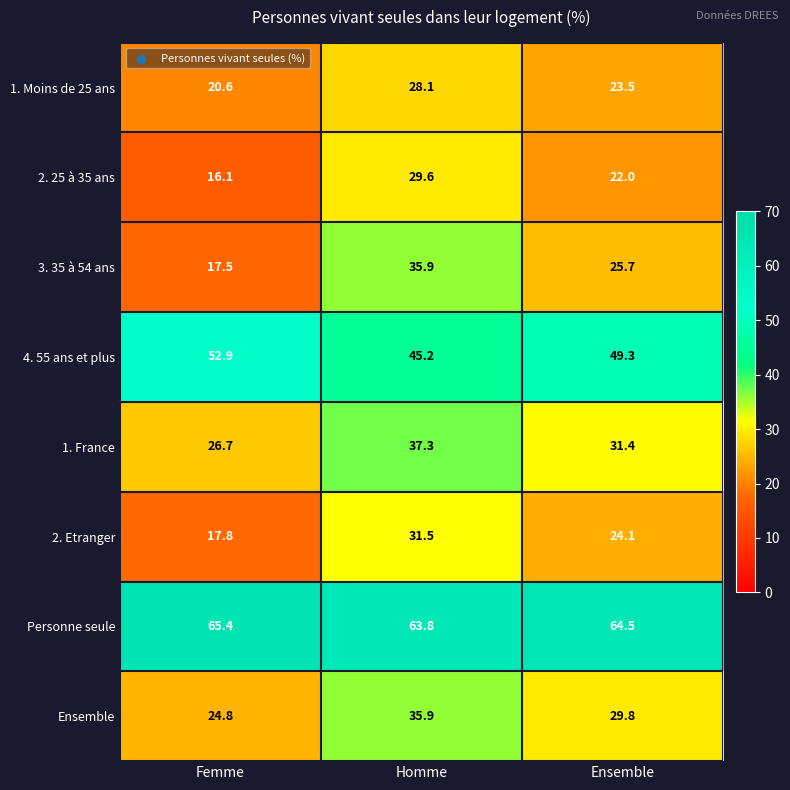

At which category is the sum across all series the highest?

Homme